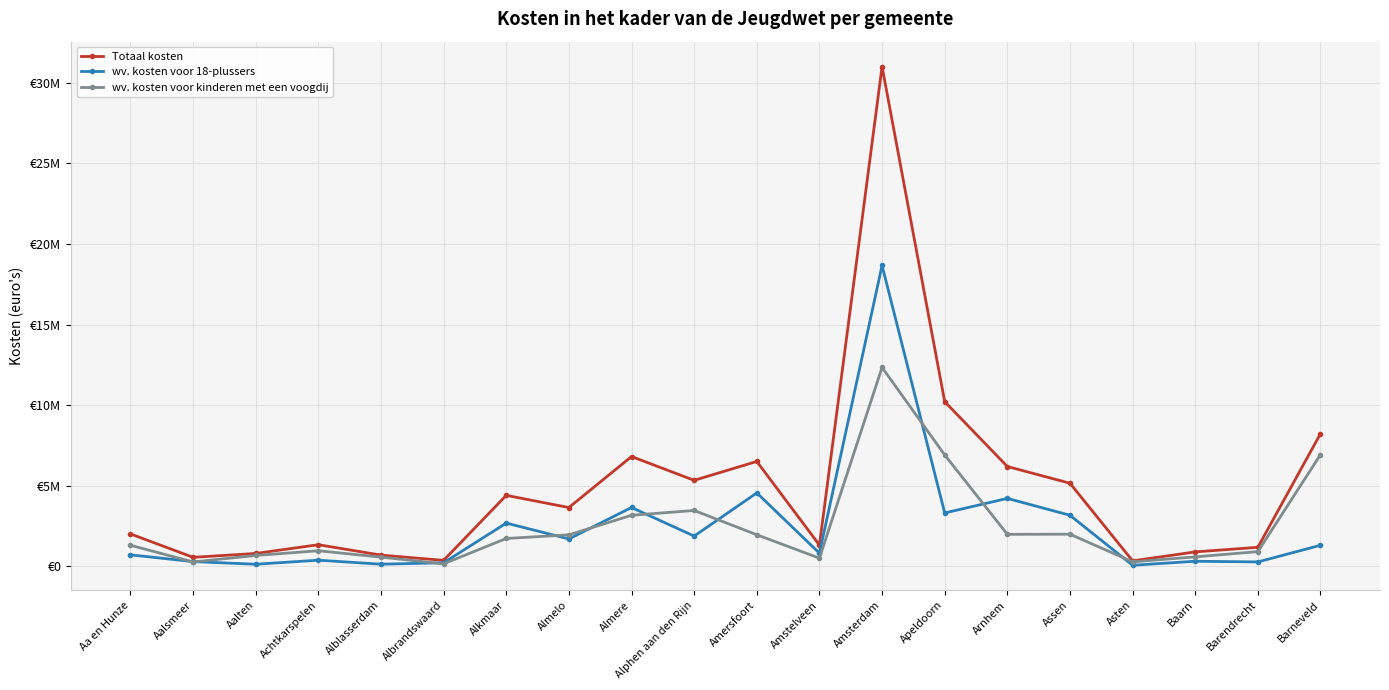

At how many categories does at least one series exceed 23164875?

1